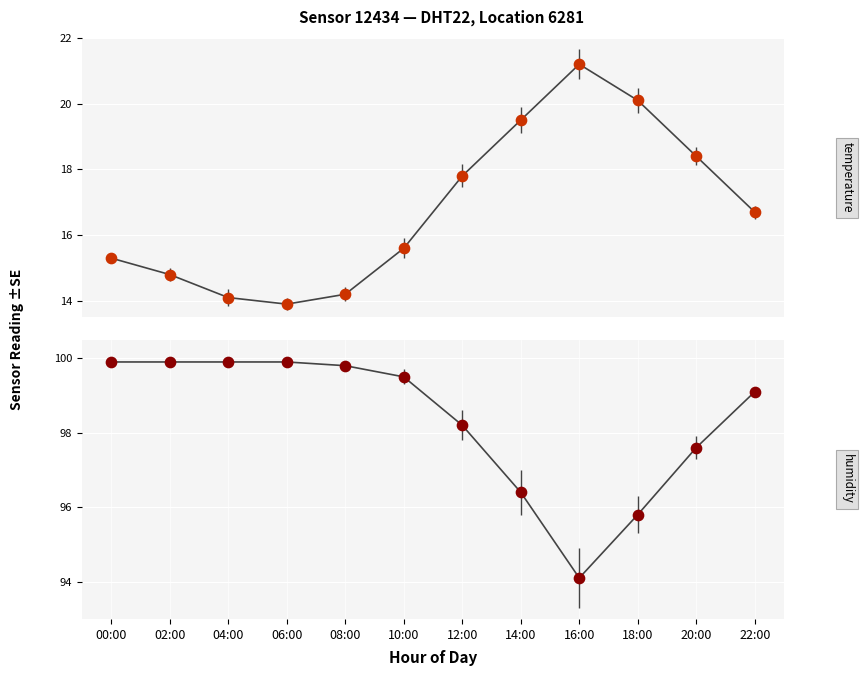

Which series reaches the minimum Y coordinate?

temperature